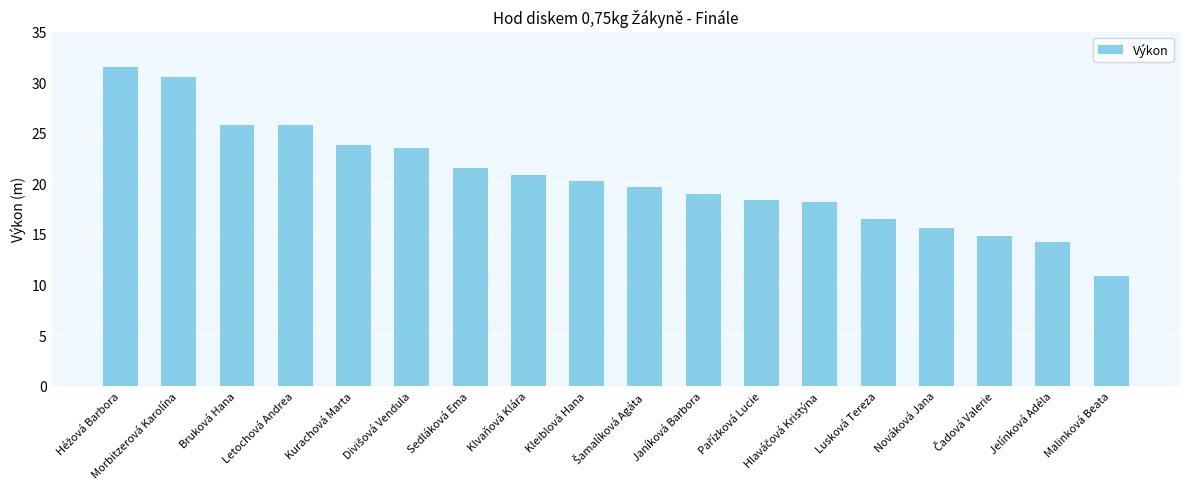

What is the value of the 7th bar from the left?

21.6